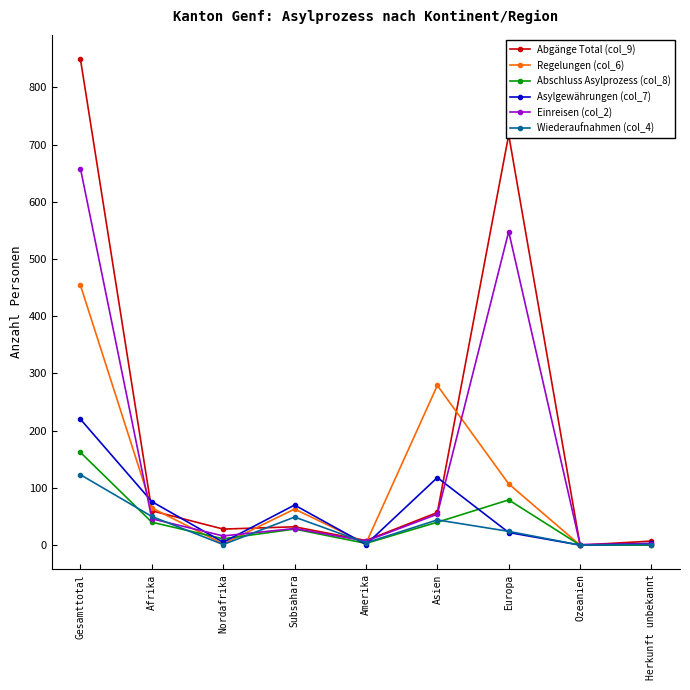

True or false: Asylgewährungen (col_7) has a value of 70 at Subsahara.

True